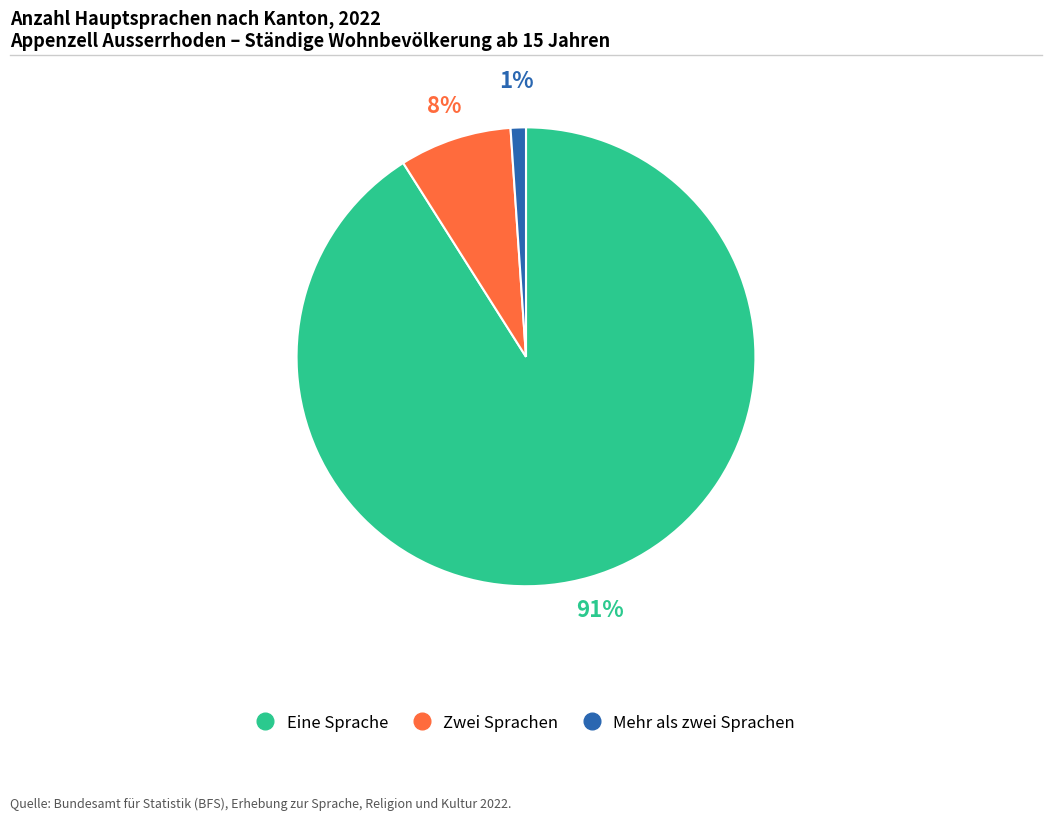

To the nearest percent, what percentage of the pie is Zwei Sprachen?

8%